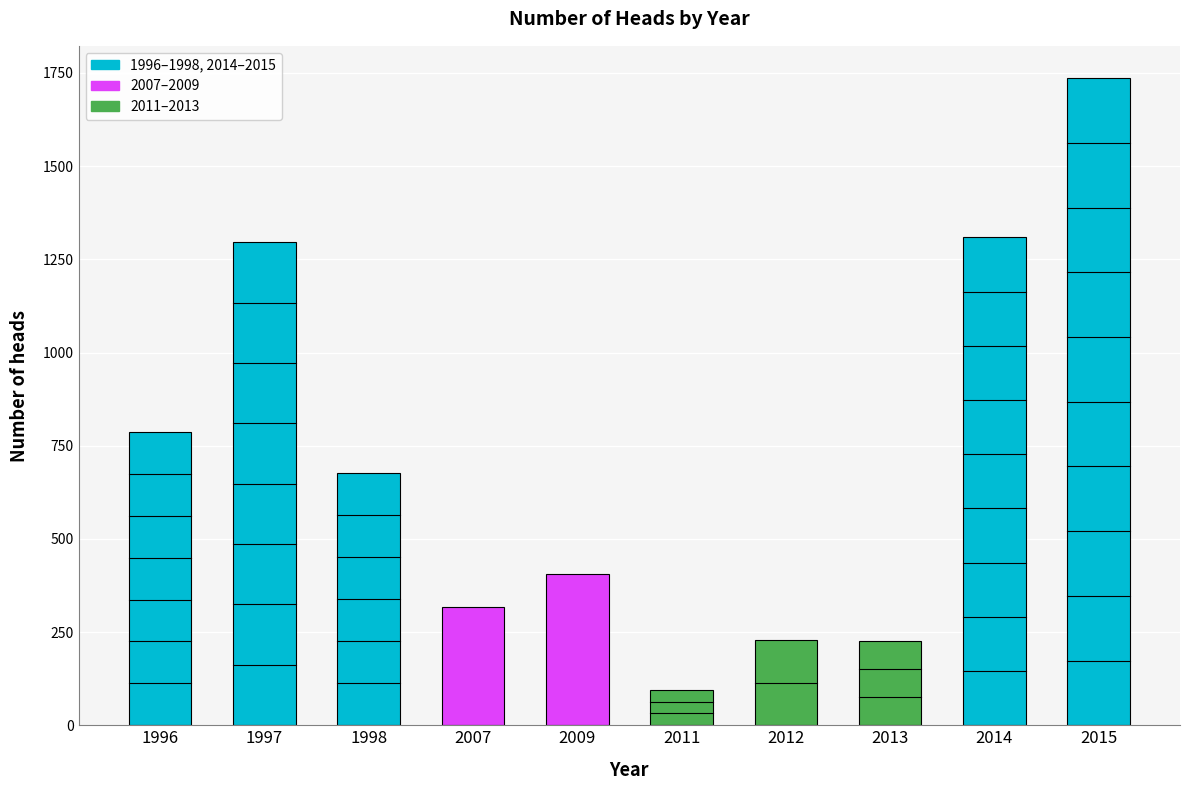

What is the smallest value displayed?

95